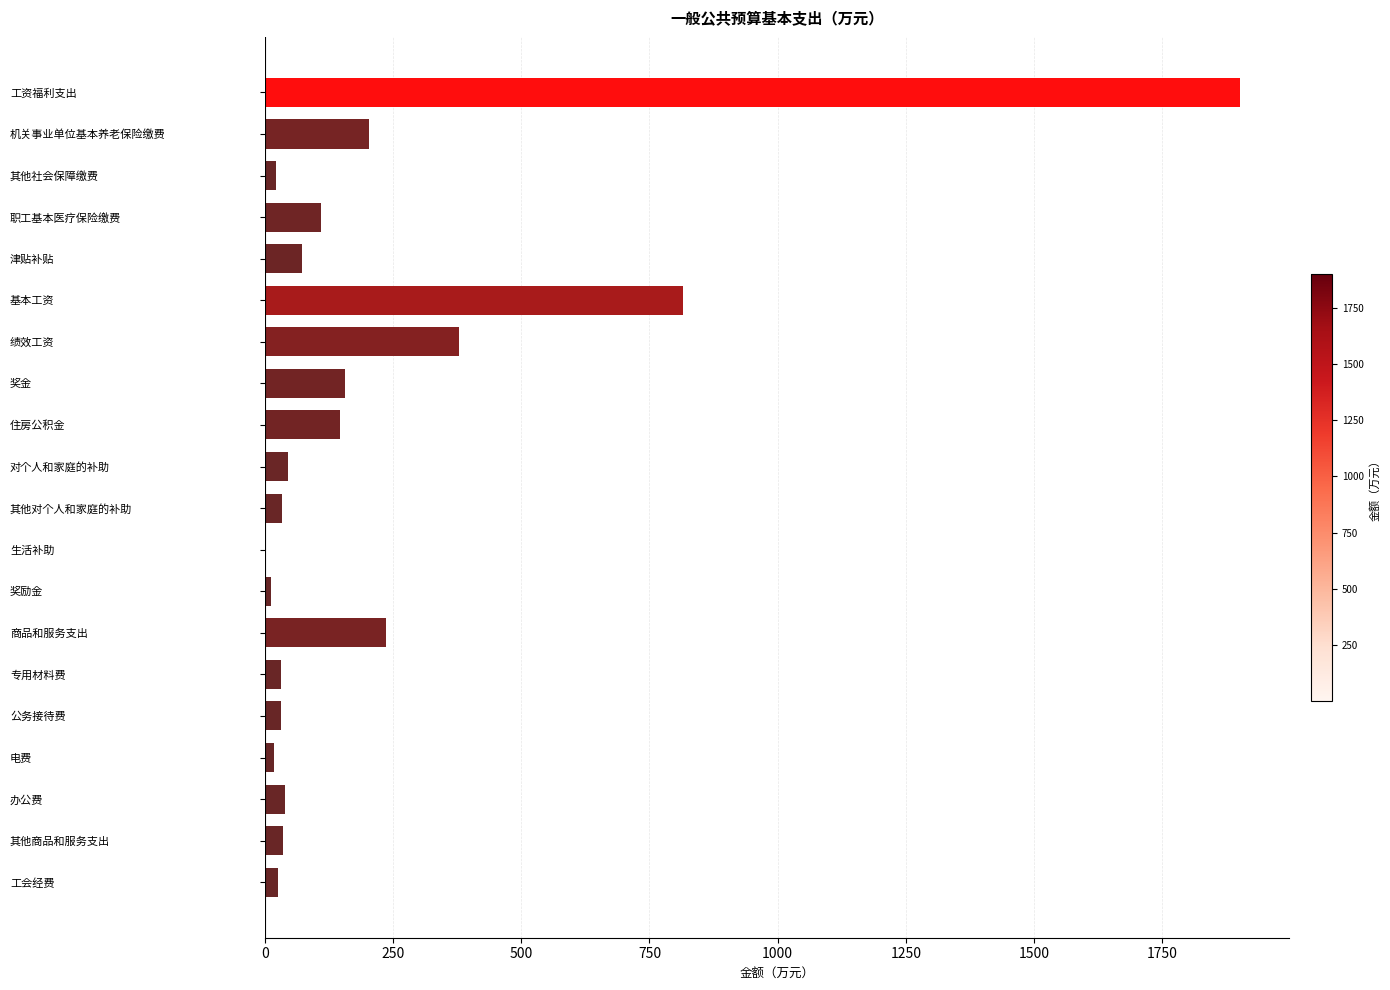

The value at 绩效工资 is 379.4. True or false?

True